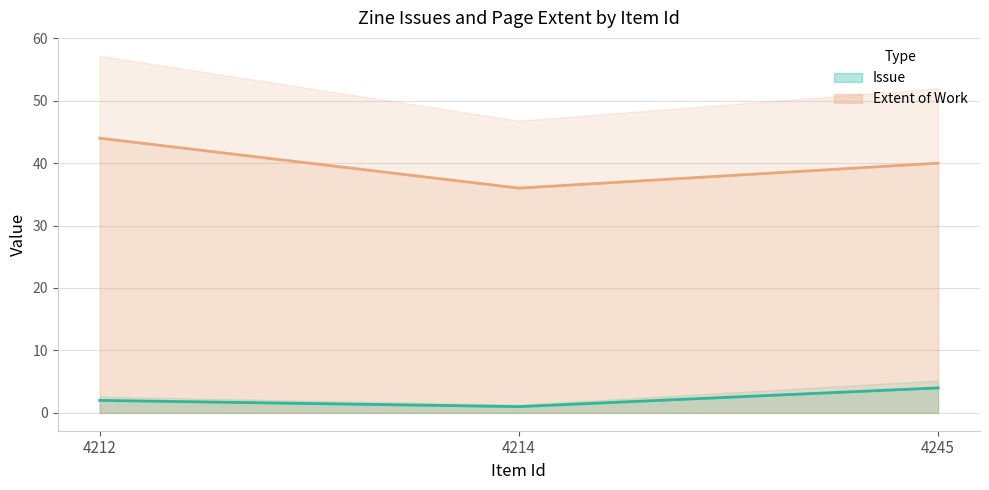

Reading left to right, what are all the values shown in this chart?

Issue: 4212=2	4214=1	4245=4
Extent of Work: 4212=44	4214=36	4245=40